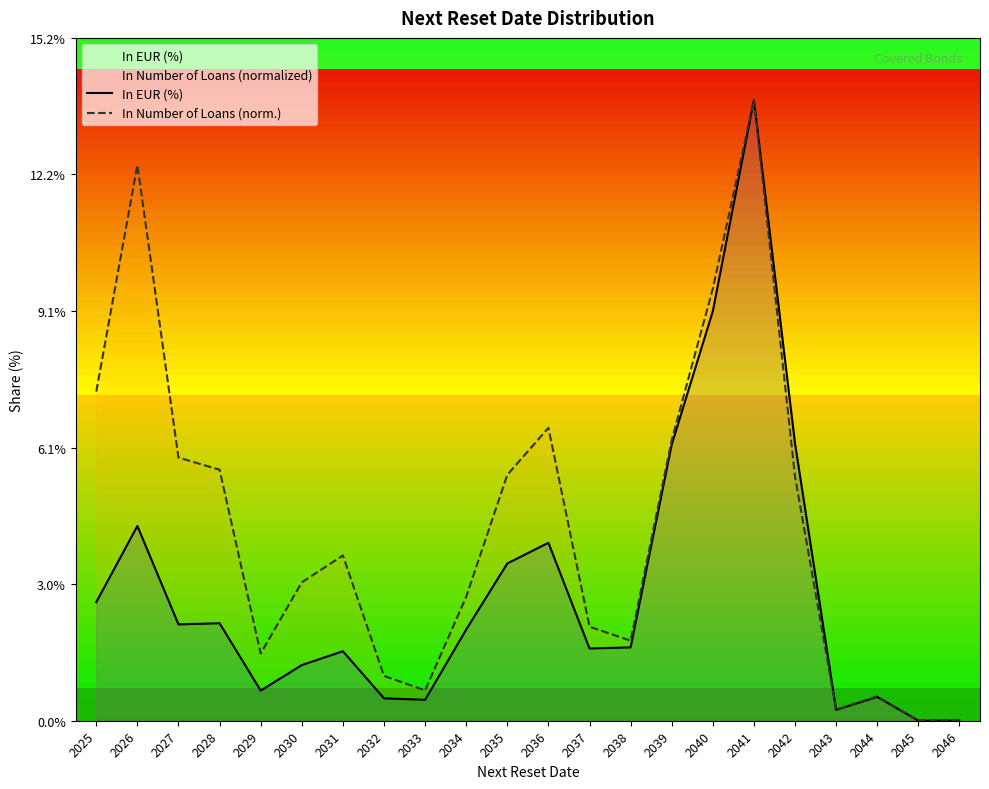

The In Number of Loans (norm.) series shows 0.1 at 2042. True or false?

False